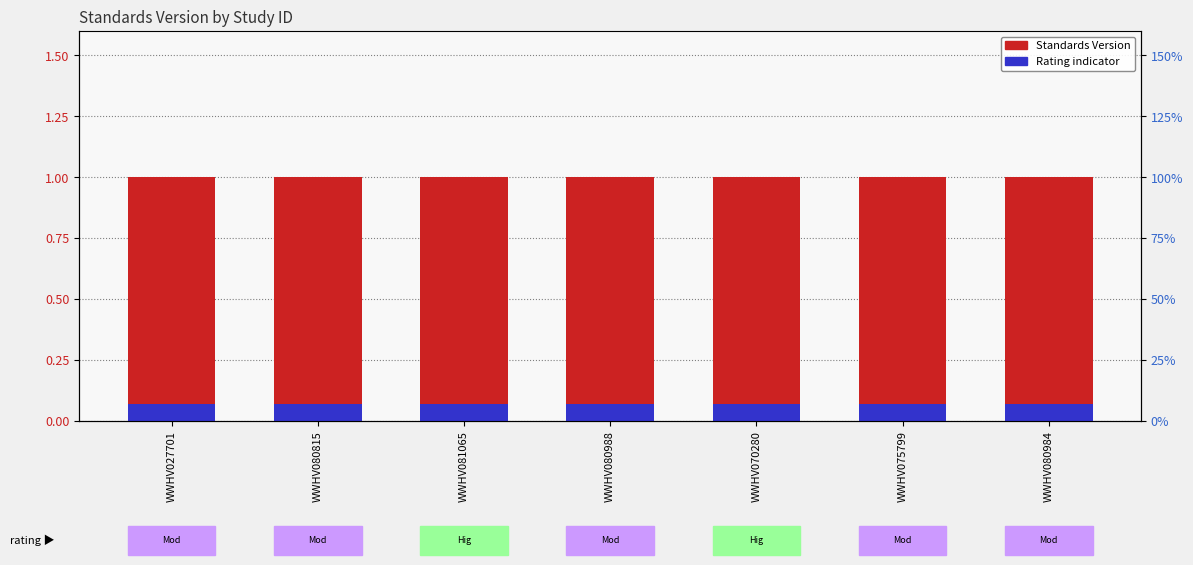

Does the chart contain stacked bars?

No